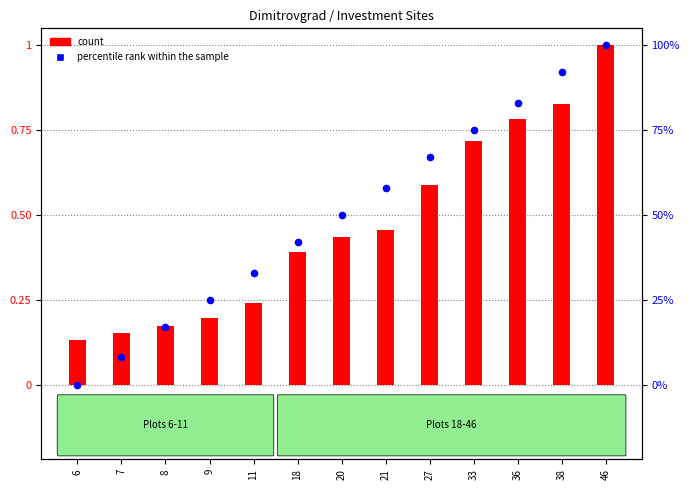

Is the value of count at 6 greater than the value of percentile rank within the sample at 36?

No